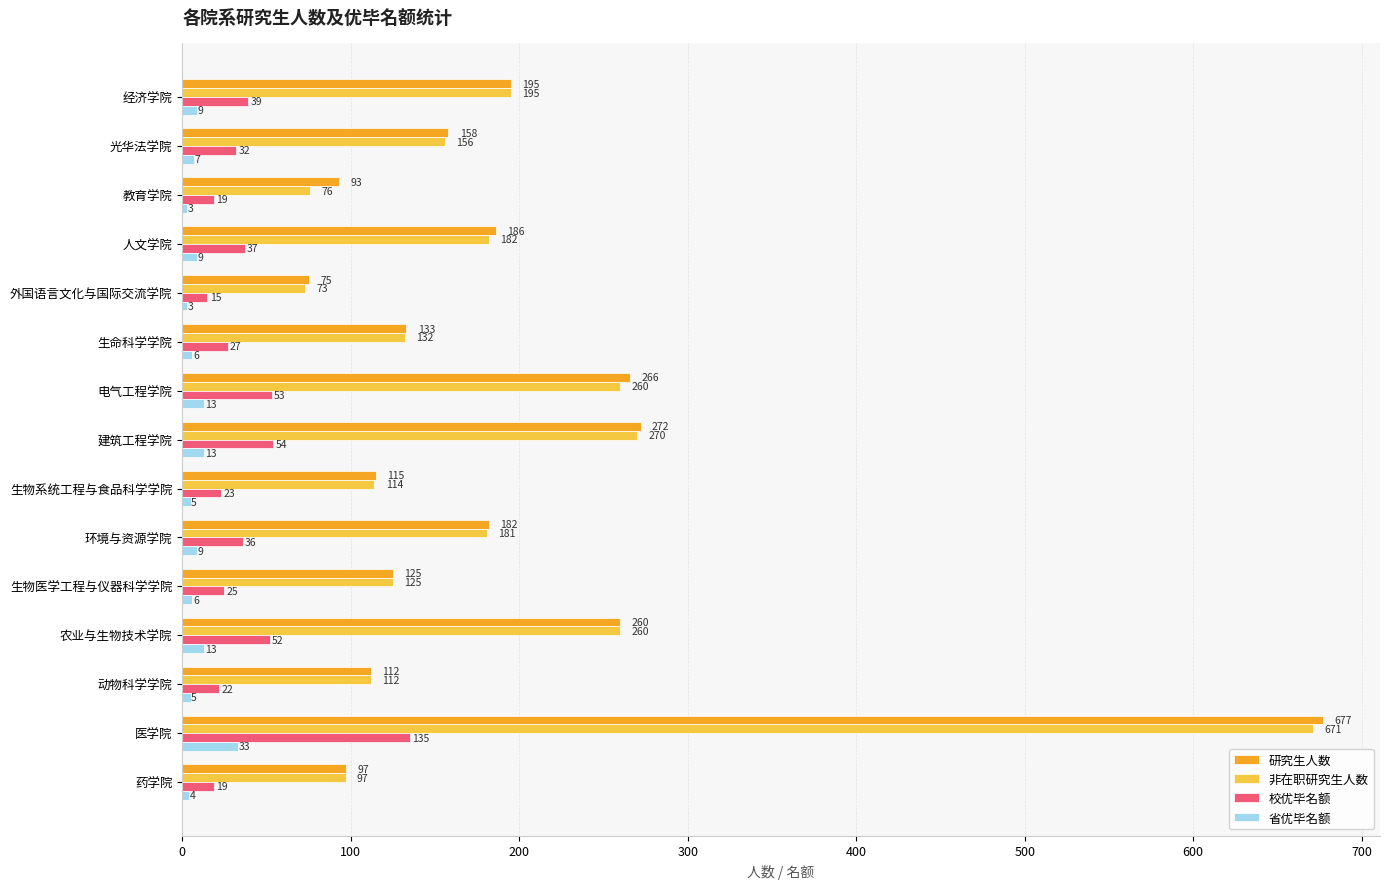

At which category is the sum across all series the highest?

医学院